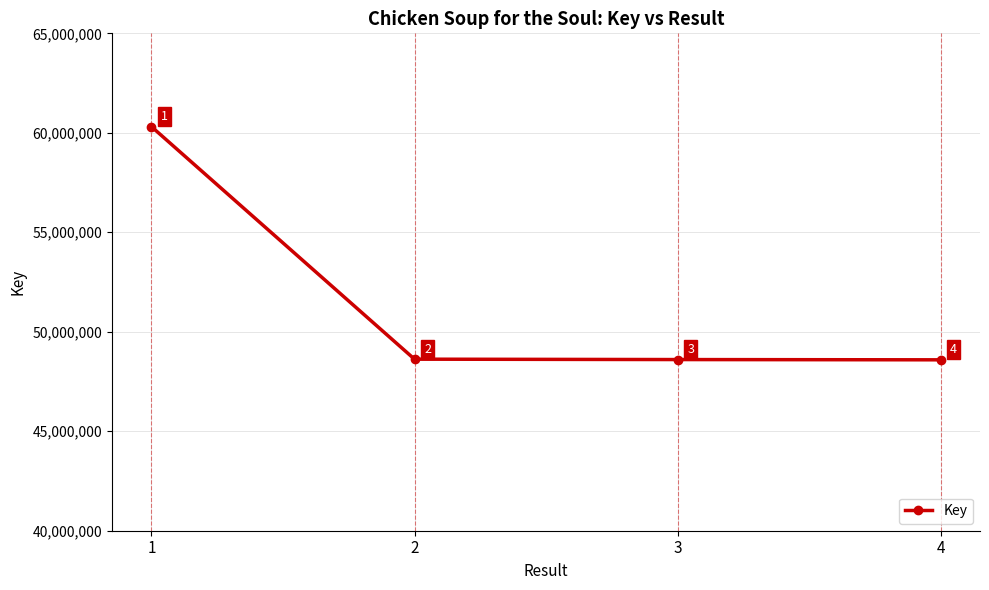

What is the minimum value shown in the chart?

48589946